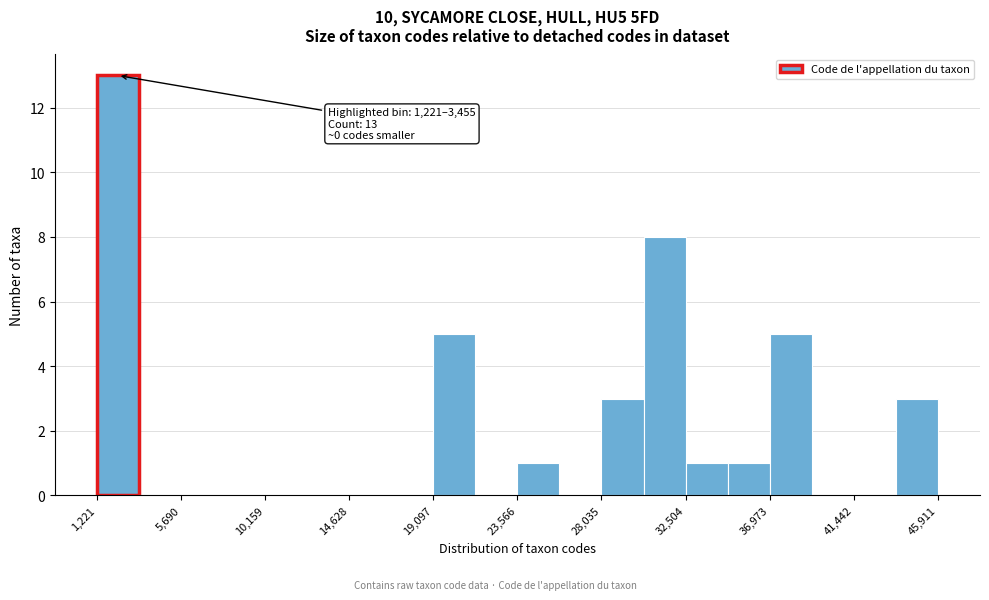

Over which range of the x-axis is the bar tallest?

1000 to 3500